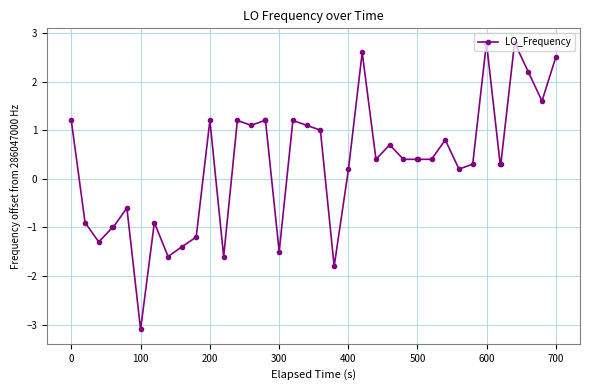

What is the difference between the second highest and second lowest values?

4.6